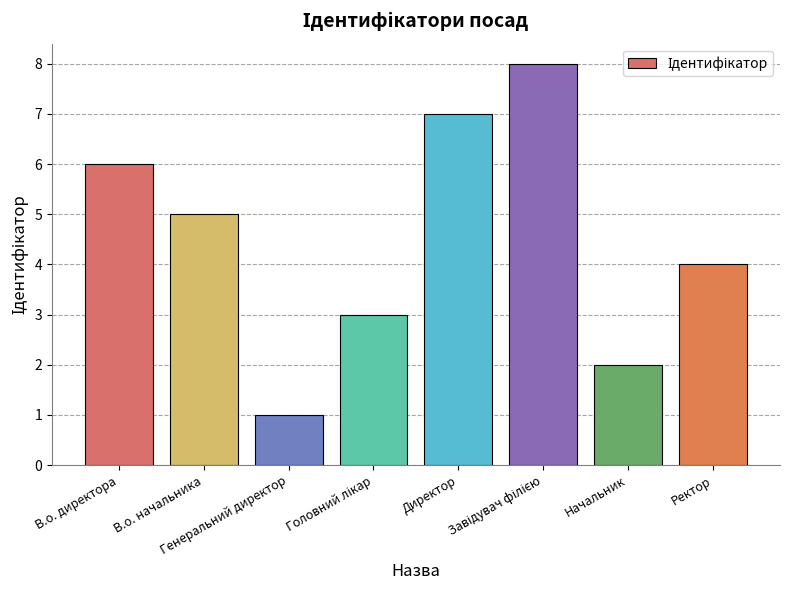

What is the difference between the maximum and minimum values?

7